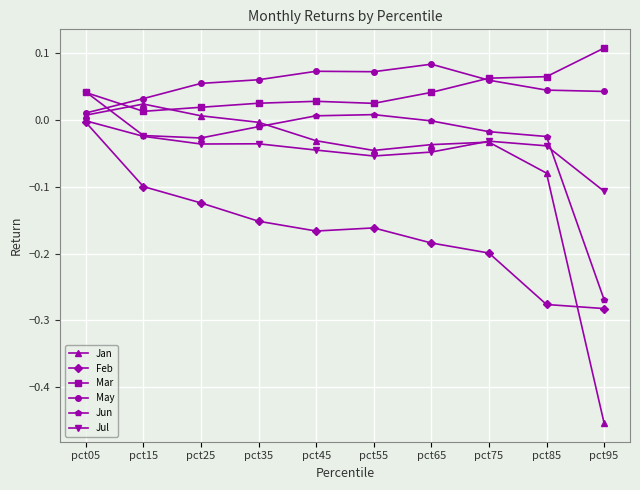

True or false: May and Feb cross at least once.

False